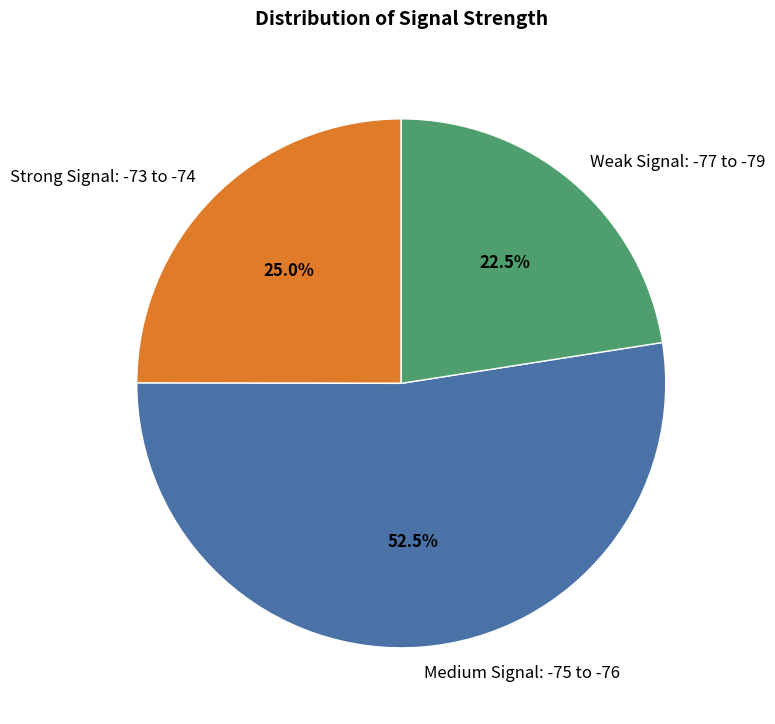

Does any single category account for the majority?

Yes